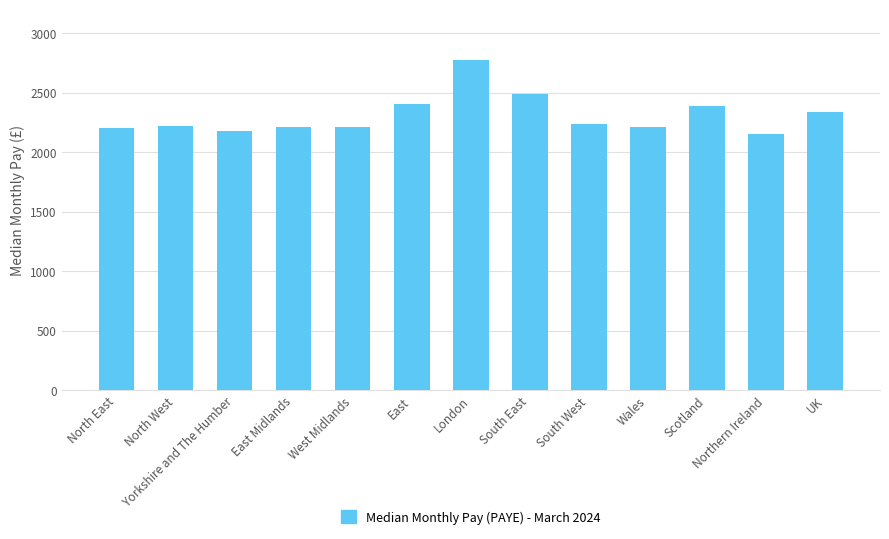

Which category has the highest value across all series?

London